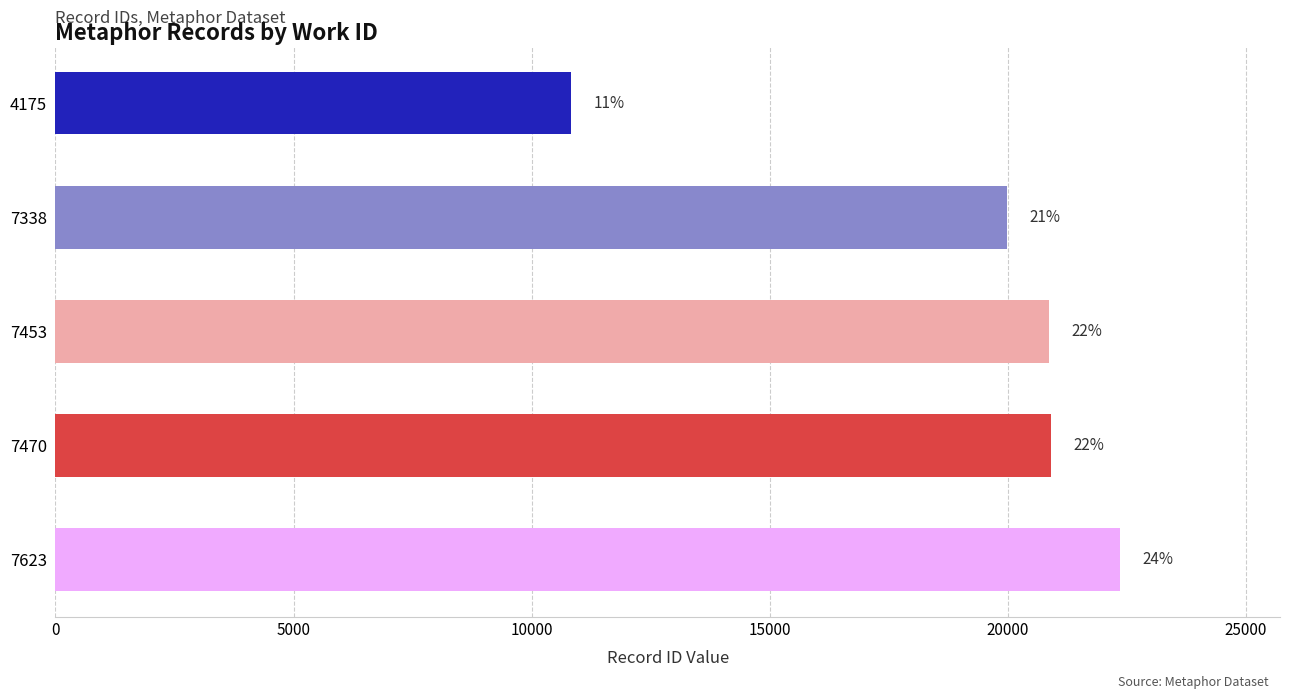

How many bars are there in total?

5